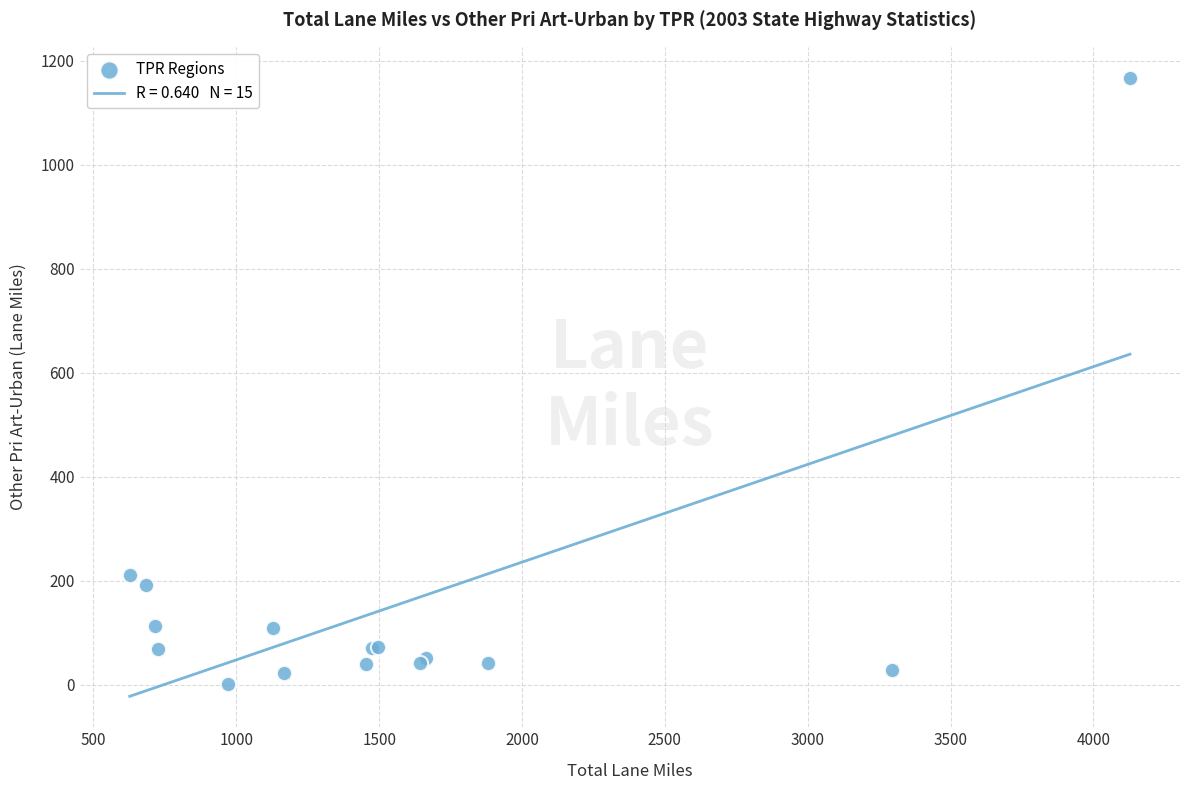

What Y value in the scatter plot is closest to 584?

210.4